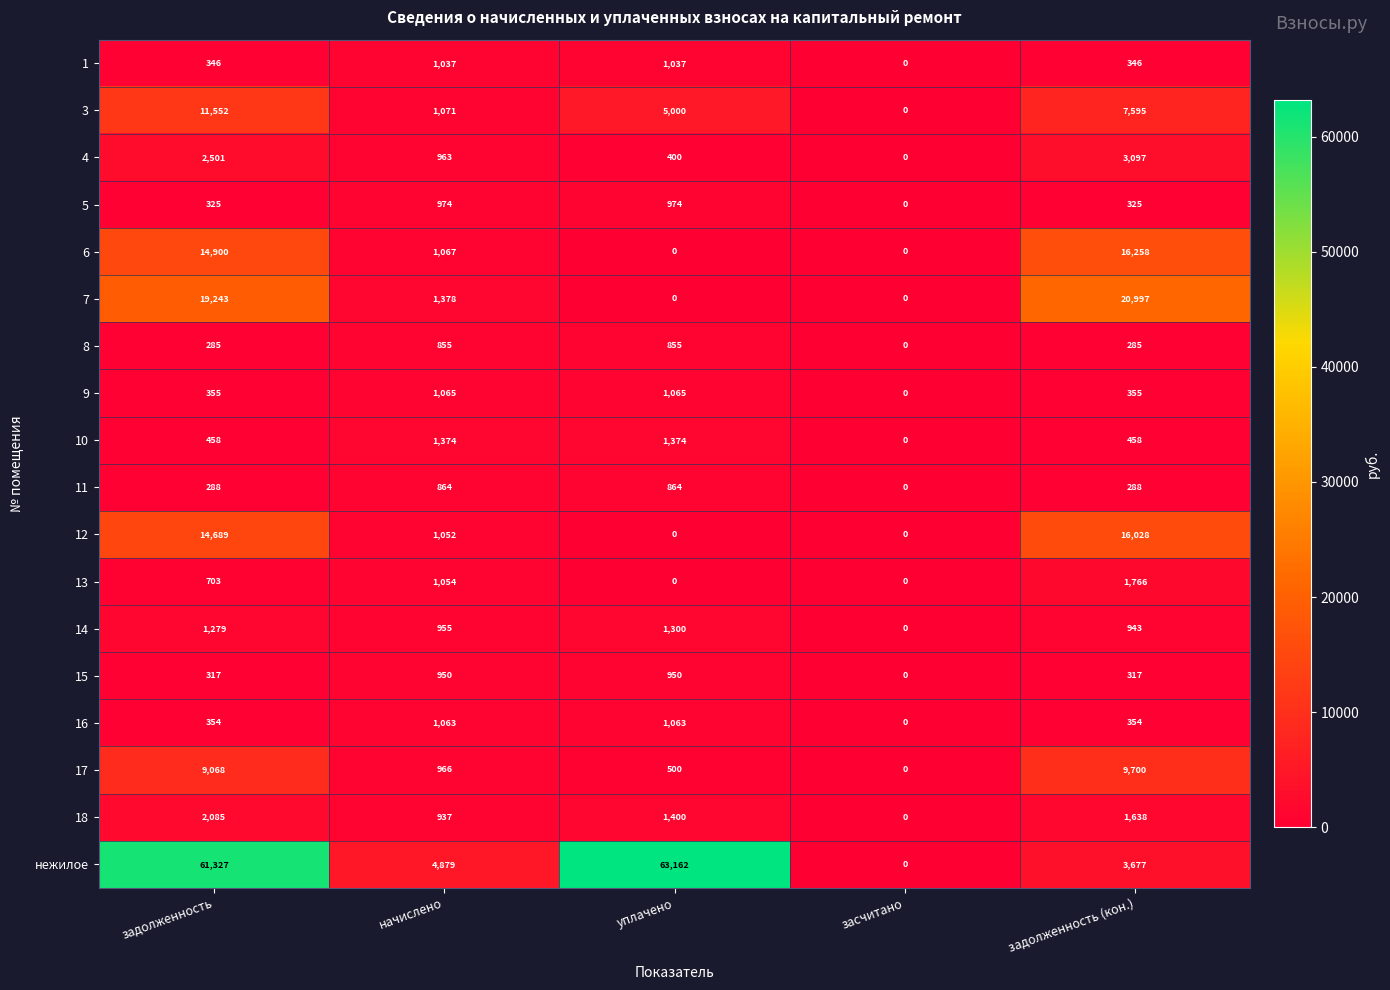

How many series are shown in this chart?

18